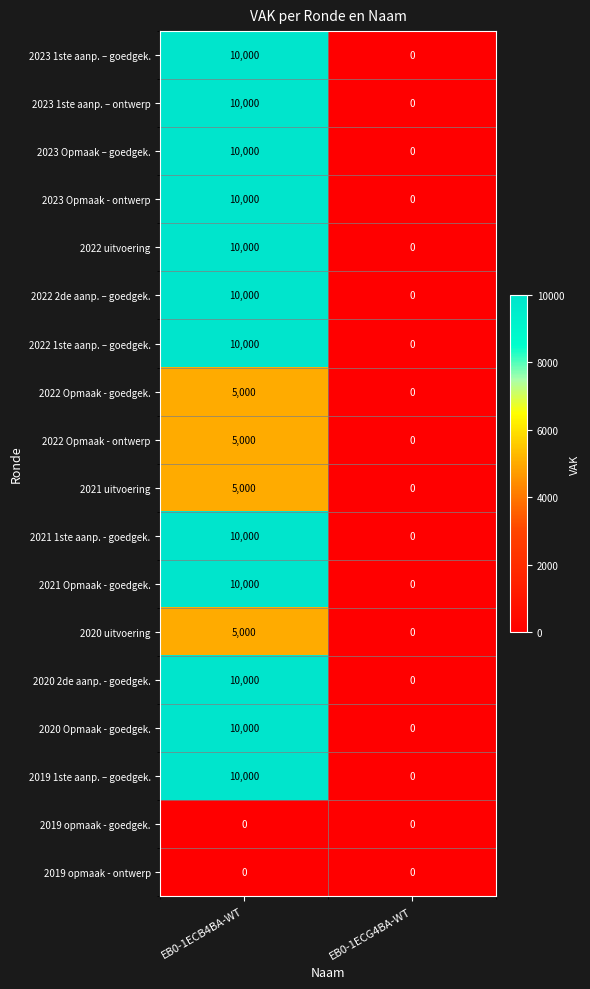

What is the spread (max minus min) of values at EB0-1ECB4BA-WT?

10000